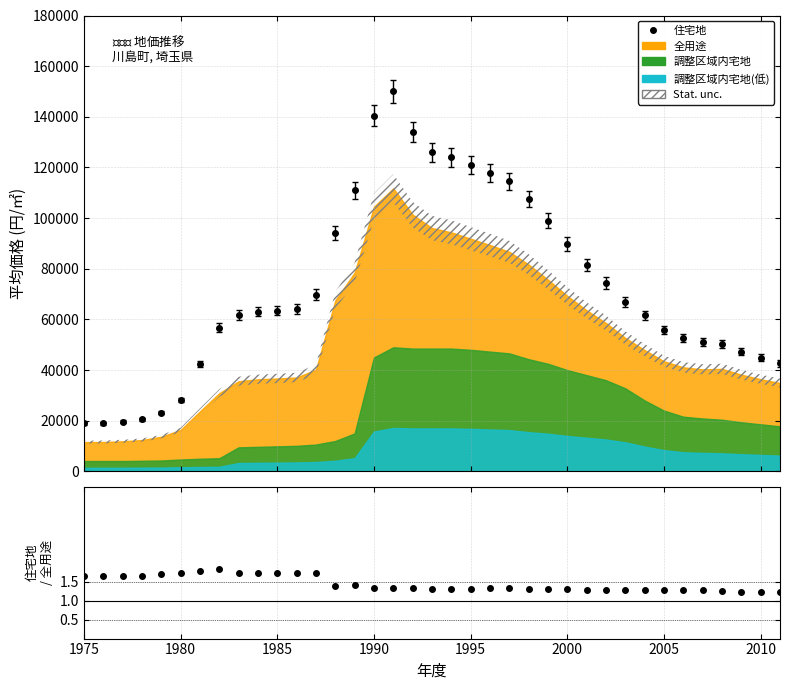

Where is 住宅地 nearest to the value 84500?

2001